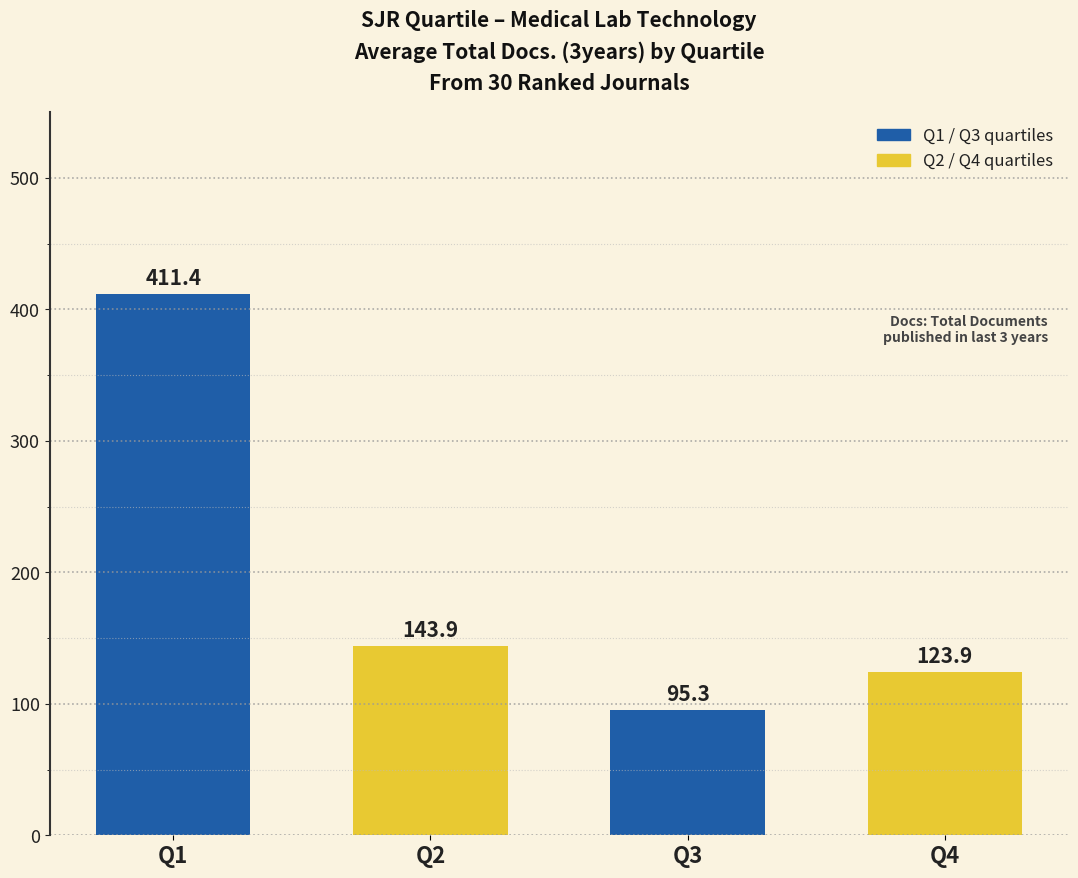

What is the ratio of the value at Q2 to the value at Q4?

1.2